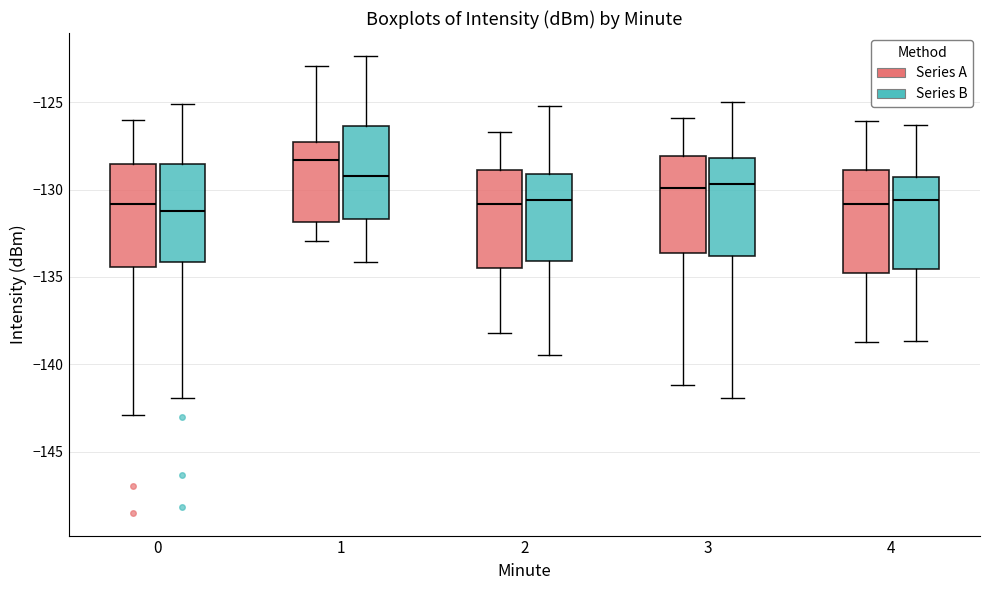

Reading left to right, read every box against the y-axis: the position of its median line, the range the box covers, and the ends of its whiskers. The values are not printed on the chart, so give them approximately, as read against the axis.

0 (Series A): median -131.0, box -134.5 to -128.5, whiskers -143.0 to -126.0
0 (Series B): median -131.0, box -134.0 to -128.5, whiskers -142.0 to -125.0
1 (Series A): median -128.5, box -132.0 to -127.5, whiskers -133.0 to -123.0
1 (Series B): median -129.0, box -131.5 to -126.5, whiskers -134.0 to -122.5
2 (Series A): median -131.0, box -134.5 to -129.0, whiskers -138.0 to -126.5
2 (Series B): median -130.5, box -134.0 to -129.0, whiskers -139.5 to -125.0
3 (Series A): median -130.0, box -133.5 to -128.0, whiskers -141.0 to -126.0
3 (Series B): median -129.5, box -134.0 to -128.0, whiskers -142.0 to -125.0
4 (Series A): median -131.0, box -135.0 to -129.0, whiskers -138.5 to -126.0
4 (Series B): median -130.5, box -134.5 to -129.5, whiskers -138.5 to -126.5